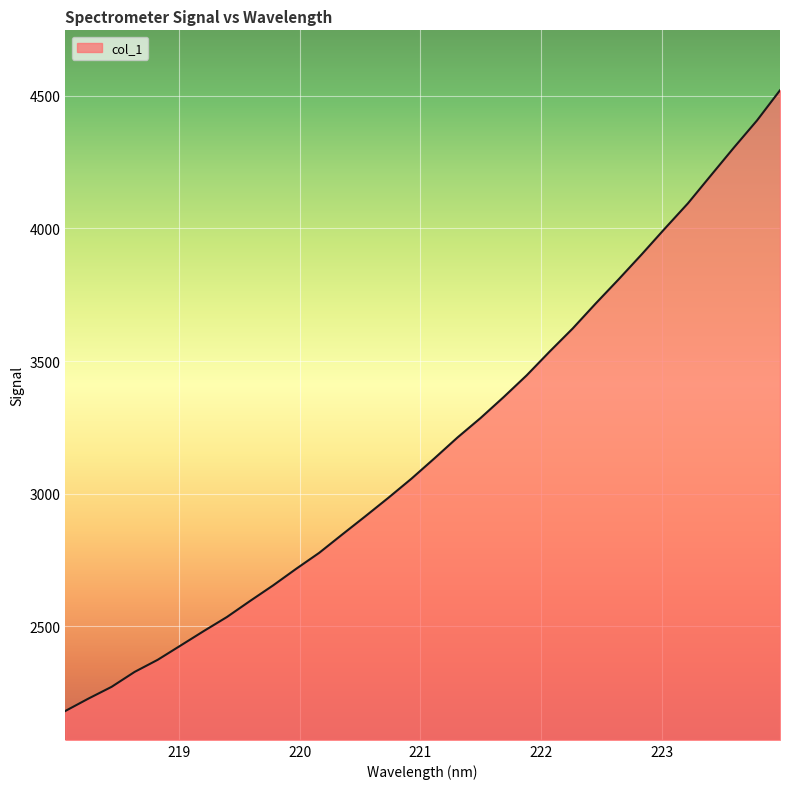

How many values exceed 3133?

16